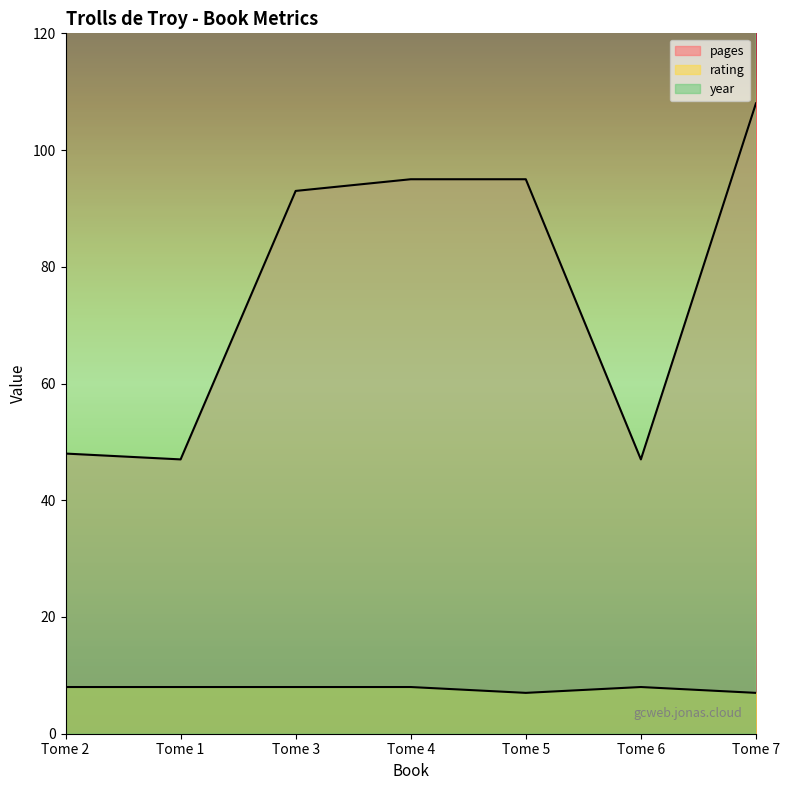

How many lines are shown in the chart?

3